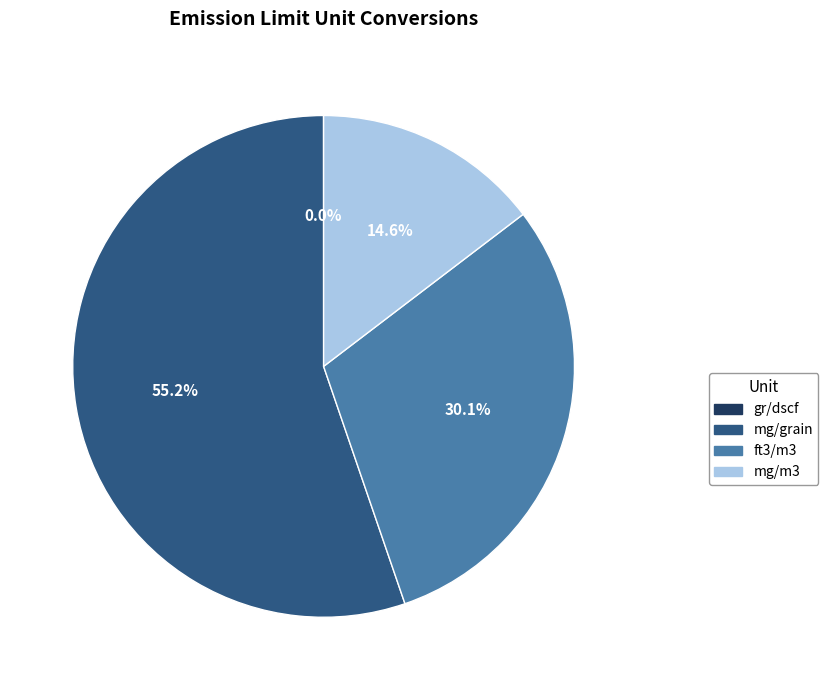

What percentage is the ft3/m3 slice, to the nearest percent?

30%